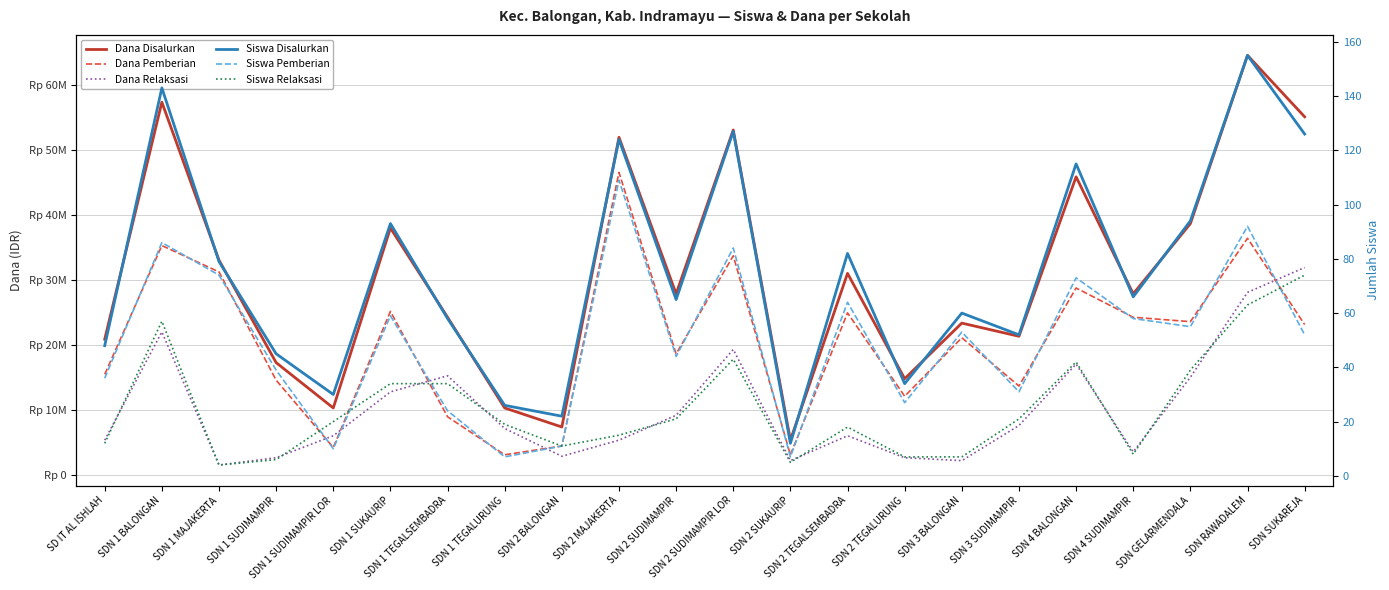

What is the difference between the maximum and minimum values in the Dana Relaksasi series?

30375000